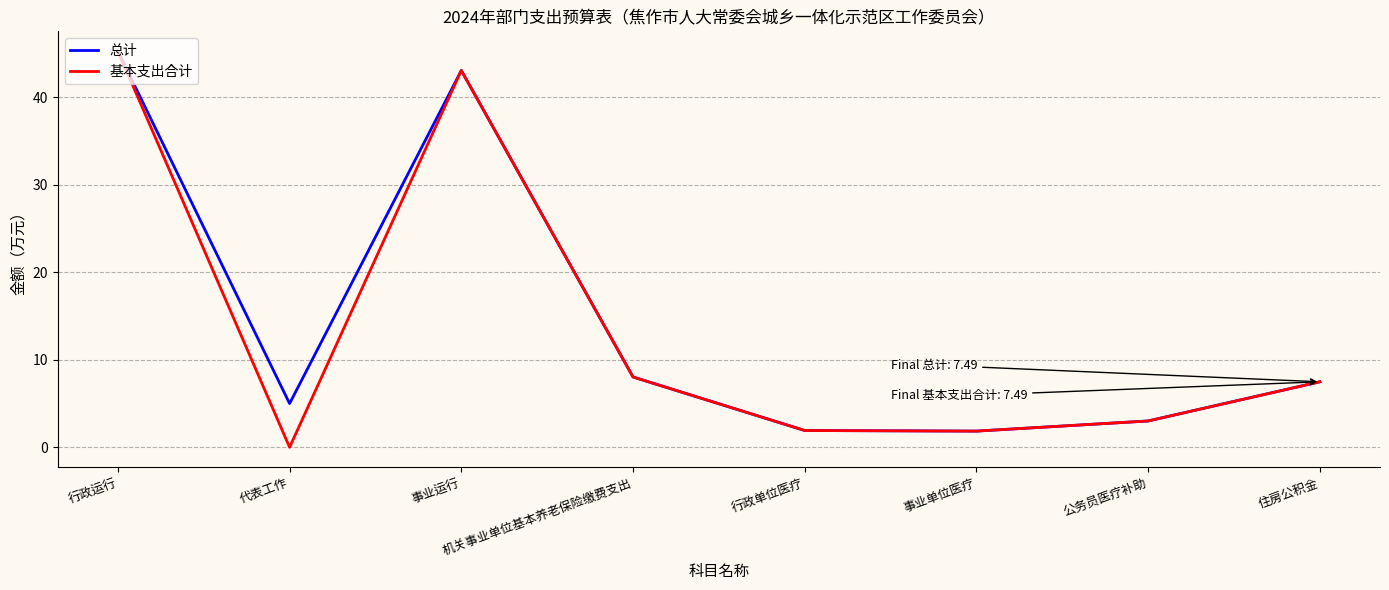

What is the spread (max minus min) of values at 代表工作?

5.0